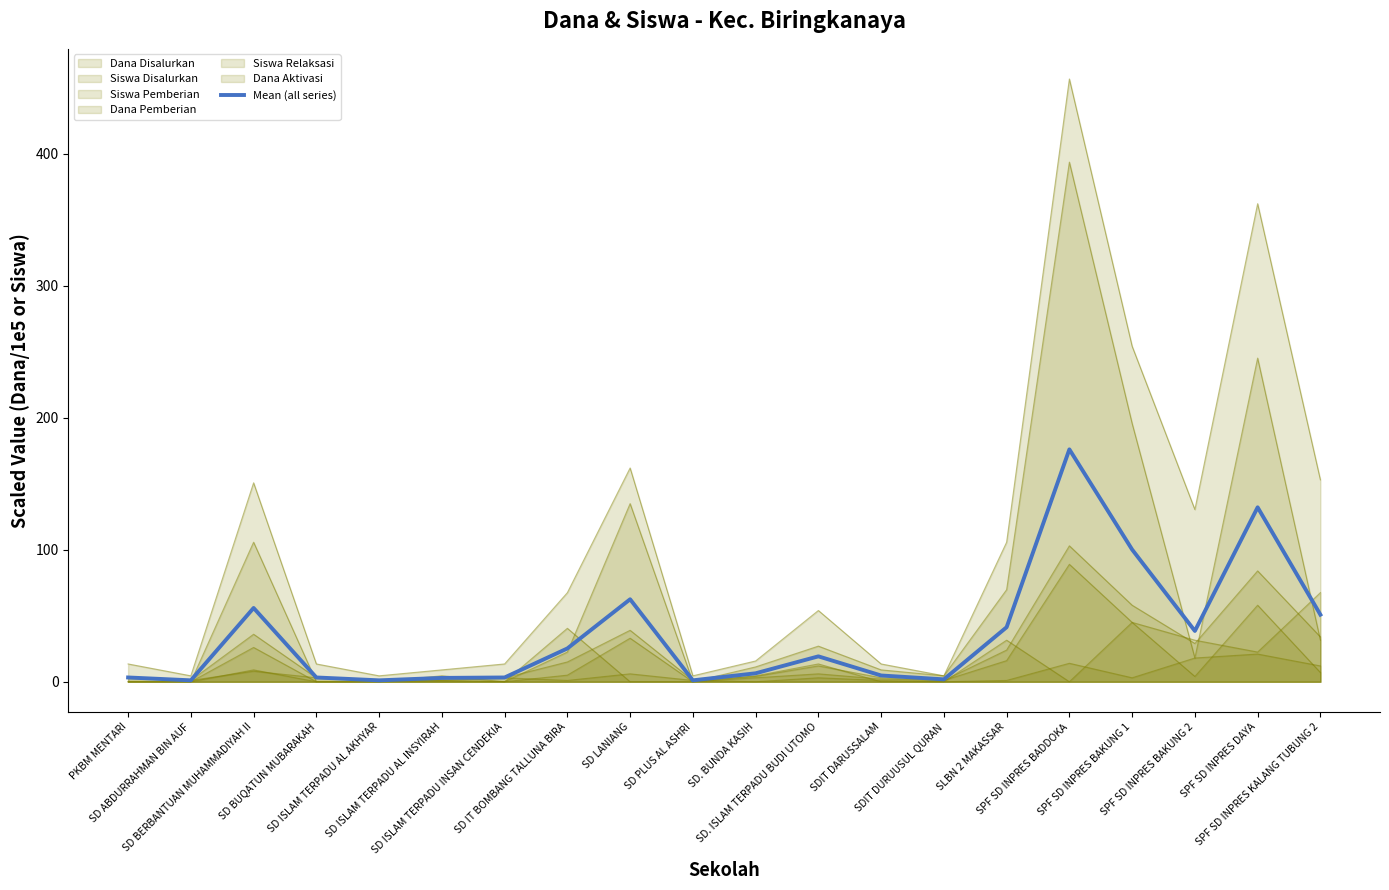

Rank the categories by value from lowest to highest.

SD ABDURRAHMAN BIN AUF, SD ISLAM TERPADU AL AKHYAR, SD PLUS AL ASHRI, SDIT DURUUSUL QURAN, SD ISLAM TERPADU AL INSYIRAH, PKBM MENTARI, SD BUQATUN MUBARAKAH, SD ISLAM TERPADU INSAN CENDEKIA, SDIT DARUSSALAM, SD. BUNDA KASIH, SD. ISLAM TERPADU BUDI UTOMO, SD IT BOMBANG TALLUNA BIRA, SPF SD INPRES BAKUNG 2, SLBN 2 MAKASSAR, SPF SD INPRES KALANG TUBUNG 2, SD BERBANTUAN MUHAMMADIYAH II, SD LANIANG, SPF SD INPRES BAKUNG 1, SPF SD INPRES DAYA, SPF SD INPRES BADDOKA